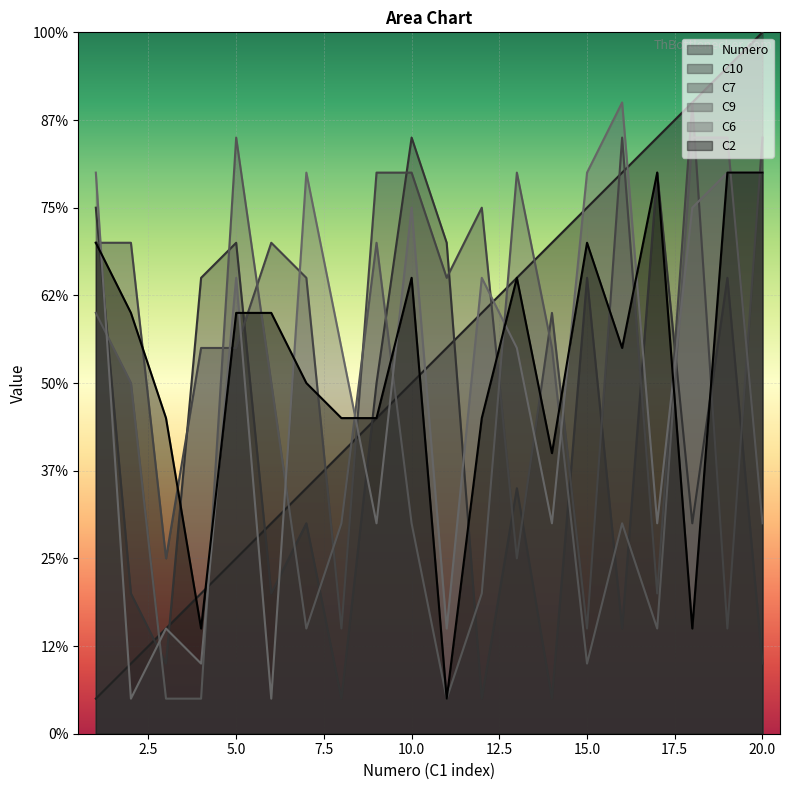

Reading left to right, transcribe all the data shown in this chart.

Numero: 1=1	2=2	3=3	4=4	5=5	6=6	7=7	8=8	9=9	10=10	11=11	12=12	13=13	14=14	15=15	16=16	17=17	18=18	19=19	20=20
C10: 1=15	2=4	3=2	4=13	5=14	6=4	7=6	8=1	9=10	10=17	11=14	12=1	13=7	14=1	15=13	16=3	17=16	18=6	19=13	20=2
C7: 1=14	2=14	3=5	4=11	5=11	6=14	7=13	8=3	9=16	10=16	11=13	12=15	13=5	14=12	15=3	16=17	17=4	18=18	19=3	20=17
C9: 1=12	2=10	3=1	4=1	5=17	6=10	7=3	8=6	9=14	10=6	11=1	12=4	13=16	14=11	15=2	16=6	17=3	18=17	19=17	20=6
C6: 1=16	2=1	3=3	4=2	5=13	6=1	7=16	8=11	9=6	10=15	11=3	12=13	13=11	14=6	15=16	16=18	17=6	18=15	19=16	20=16
C2: 1=14	2=12	3=9	4=3	5=12	6=12	7=10	8=9	9=9	10=13	11=1	12=9	13=13	14=8	15=14	16=11	17=16	18=3	19=16	20=16